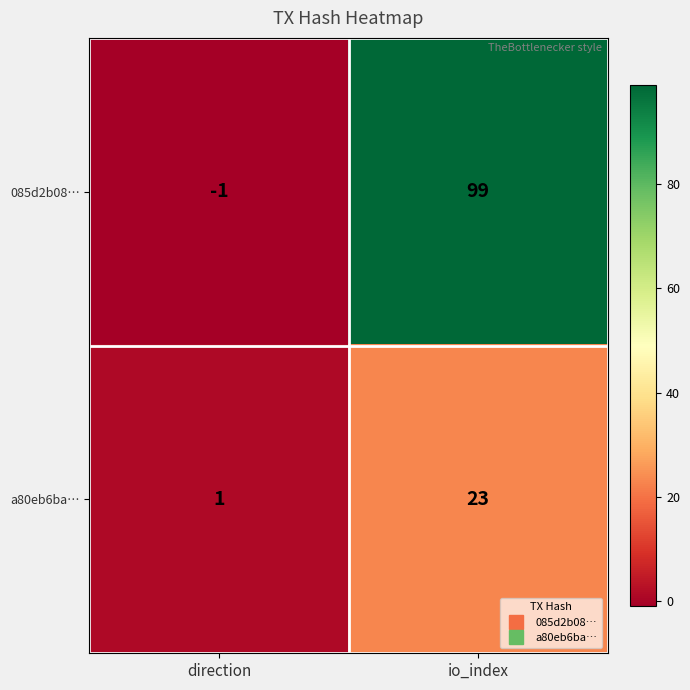

Rank the series by their maximum value, from lowest to highest.

a80eb6ba…, 085d2b08…